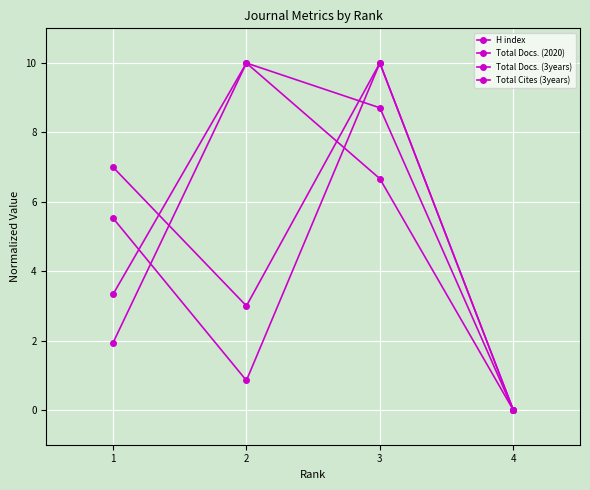

Rank the categories by H index value from highest to lowest.

2, 3, 1, 4